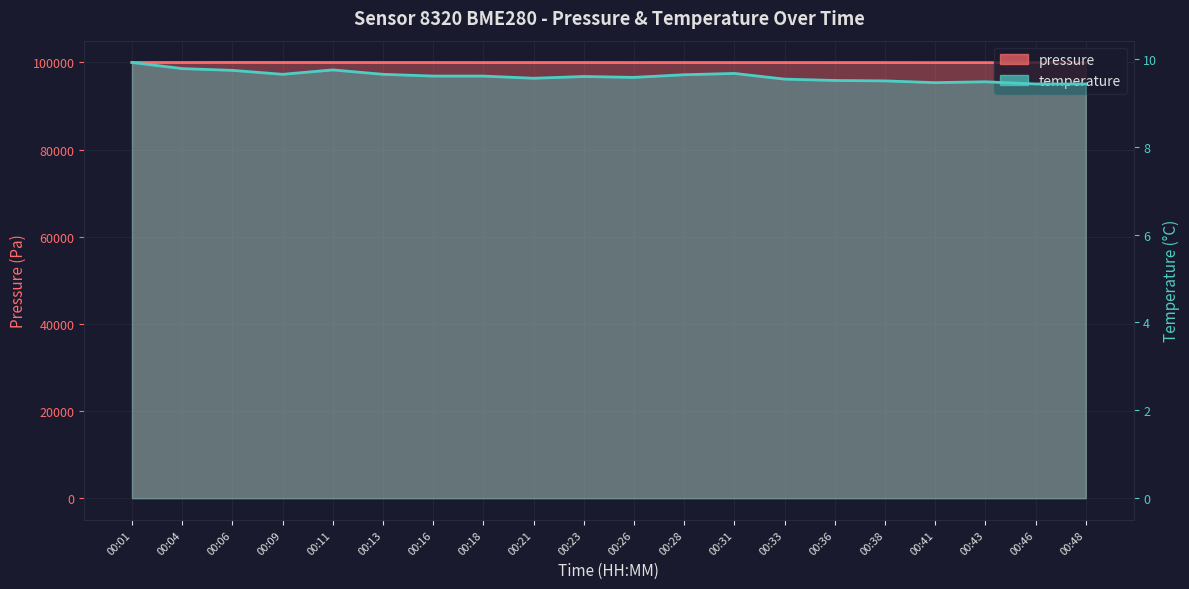

True or false: temperature and pressure intersect in this chart.

False